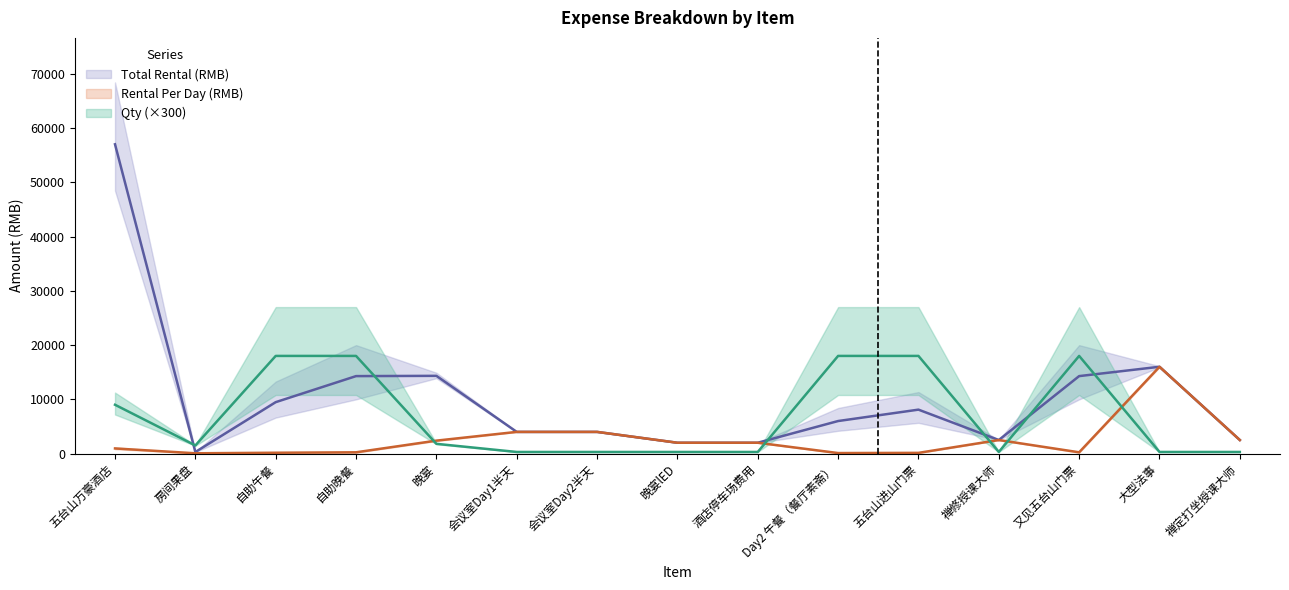

True or false: Rental Per Day (RMB) and Total Rental (RMB) cross at least once.

False